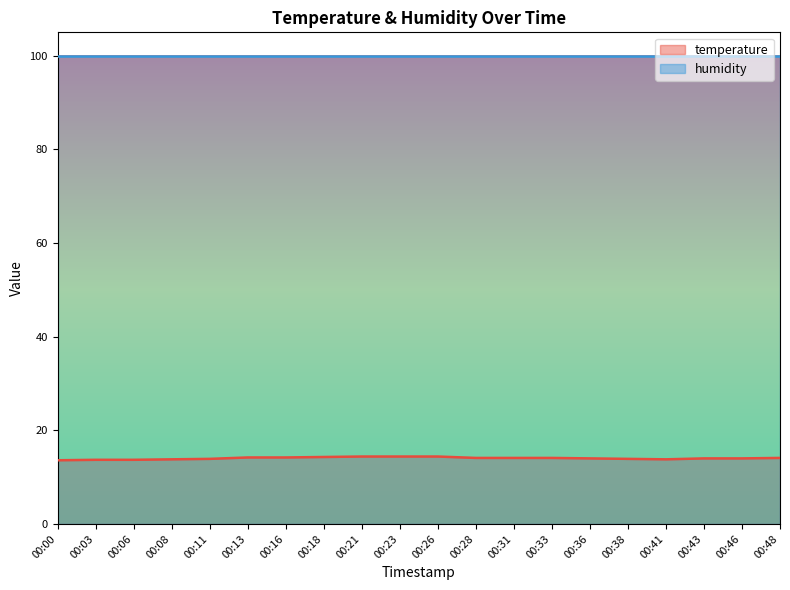

The value at 00:06 is 13.7. True or false?

True